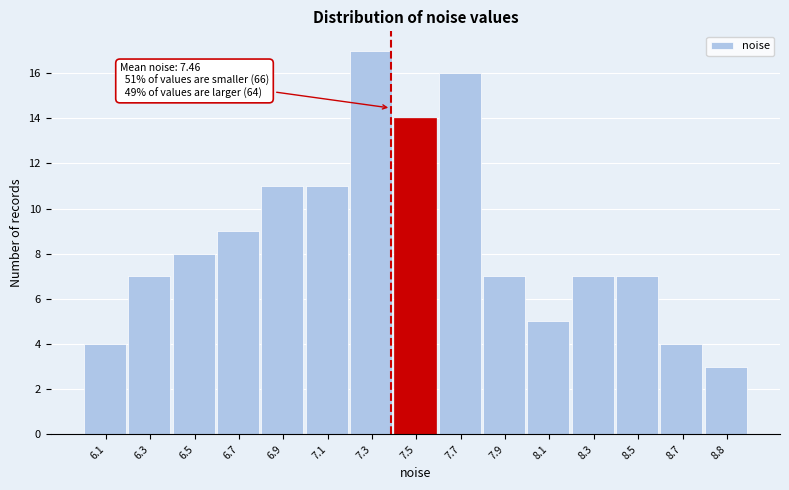

Reading left to right, what are all the values shown in this chart?

6.1=4	6.3=7	6.5=8	6.7=9	6.9=11	7.1=11	7.3=17	7.5=14	7.7=16	7.9=7	8.1=5	8.3=7	8.5=7	8.7=4	8.8=3